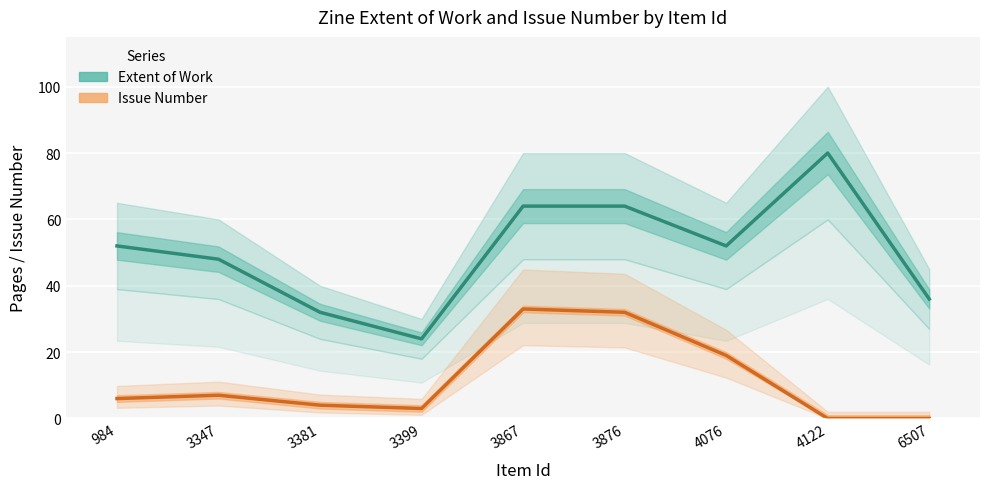

Rank the categories by Issue Number value from lowest to highest.

4122, 6507, 3399, 3381, 984, 3347, 4076, 3876, 3867